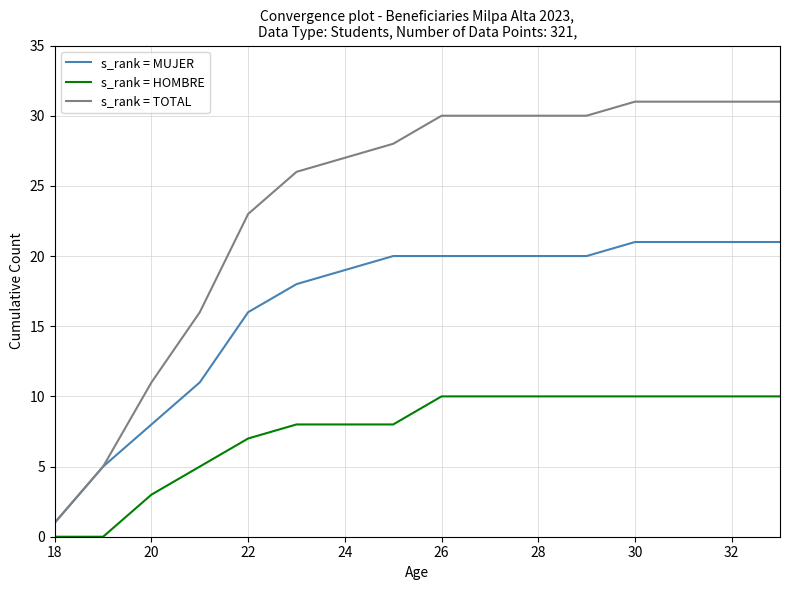

What are all the series names shown in the legend?

s_rank = MUJER, s_rank = HOMBRE, s_rank = TOTAL